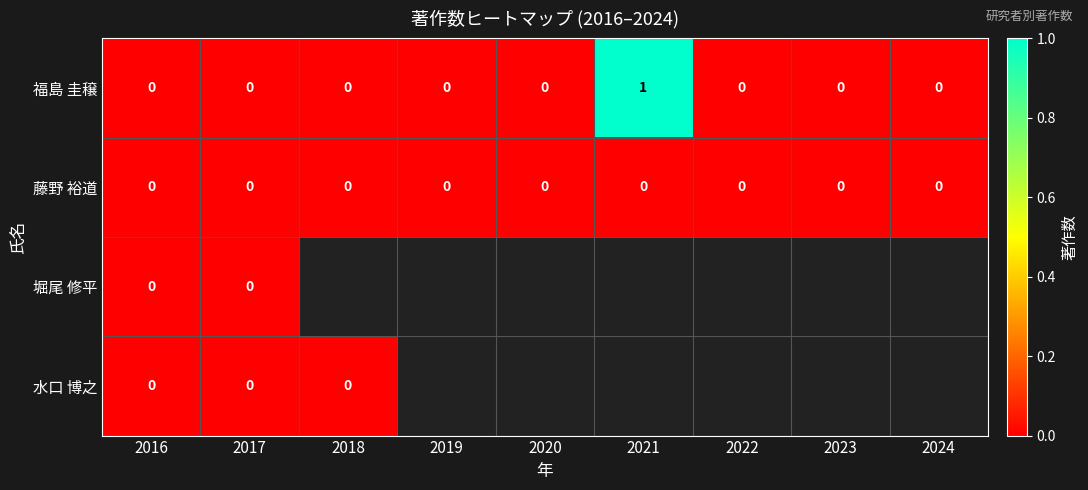

True or false: 福島 圭穣 has a value of 0 at 2016.

True